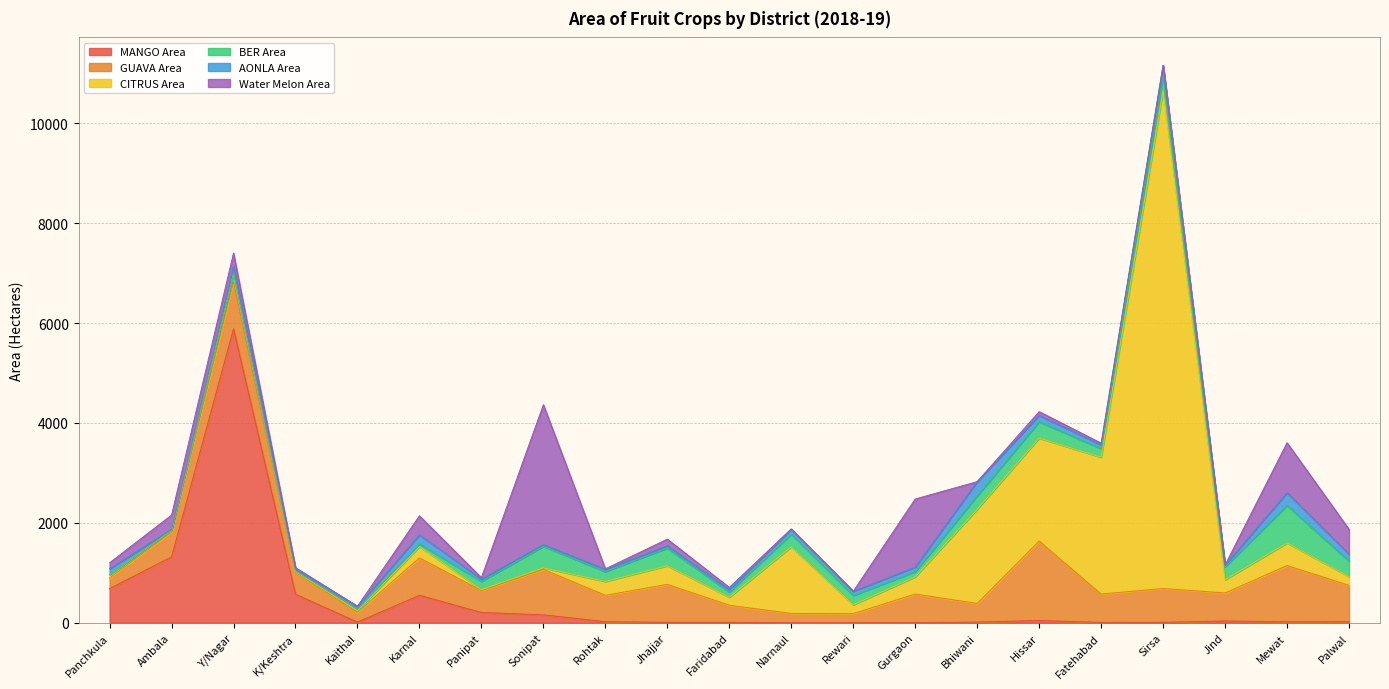

What is the label of the 6th point from the left?

Karnal